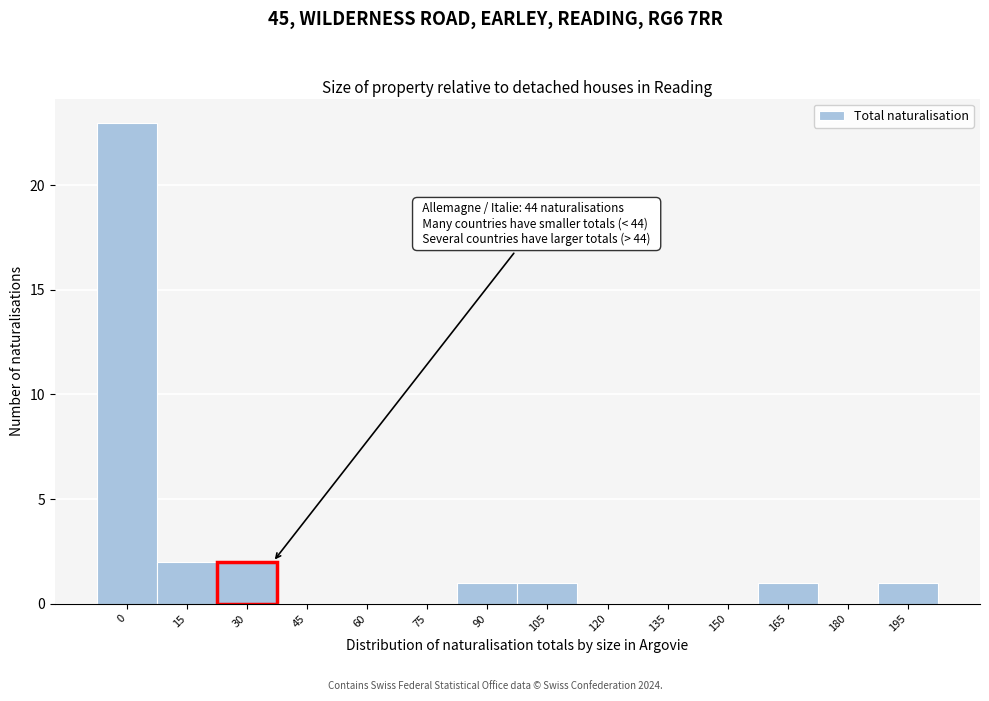

Reading left to right, transcribe all the data shown in this chart.

0=23	15=2	30=2	45=0	60=0	75=0	90=1	105=1	120=0	135=0	150=0	165=1	180=0	195=1